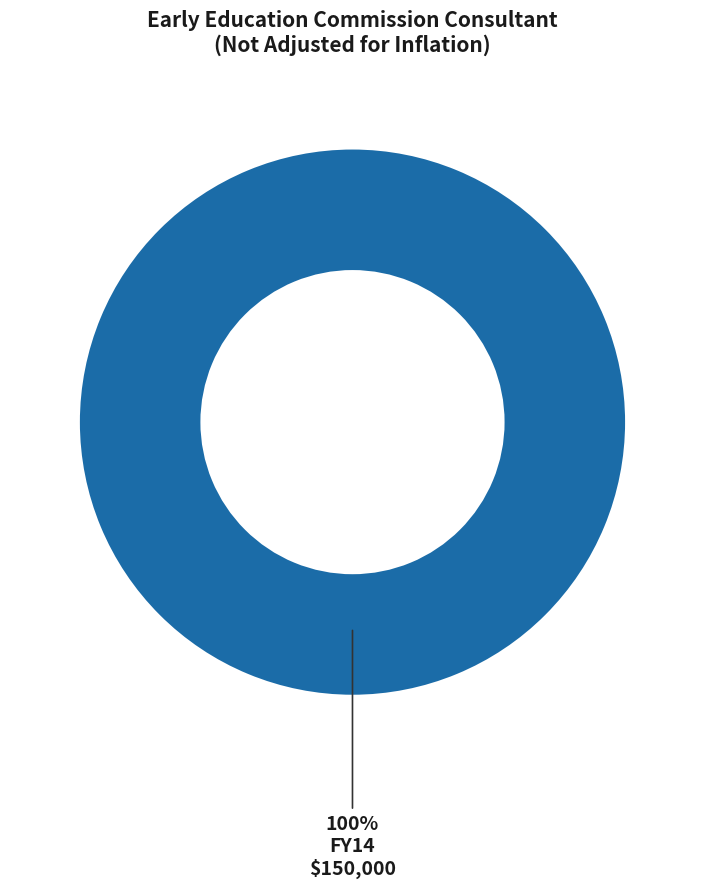

The FY14 slice represents 87% of the pie. True or false?

False